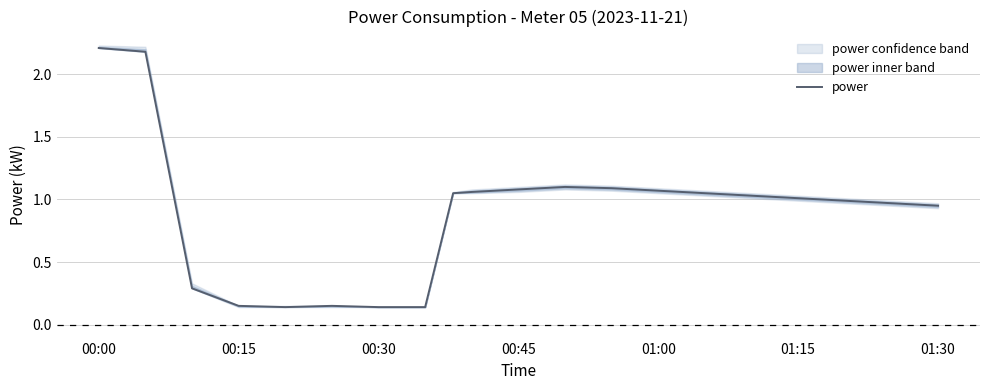

The power series shows 0.7 at 01:00. True or false?

False